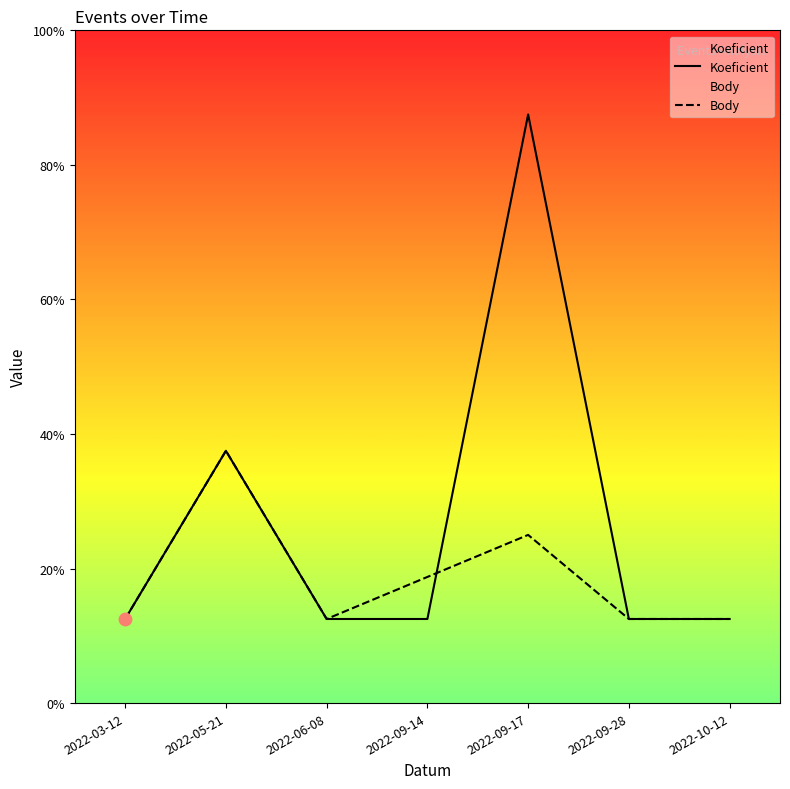

Which series has the largest total across all categories?

Koeficient